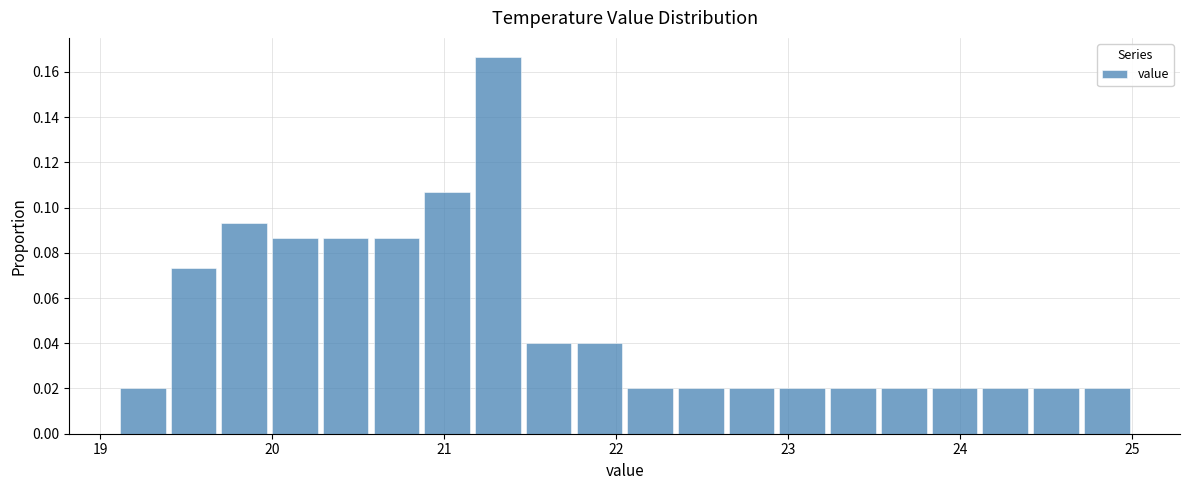

Around what value on the x-axis is the tallest bar? Give the approximate position of its centre, as read against the axis.

21.3